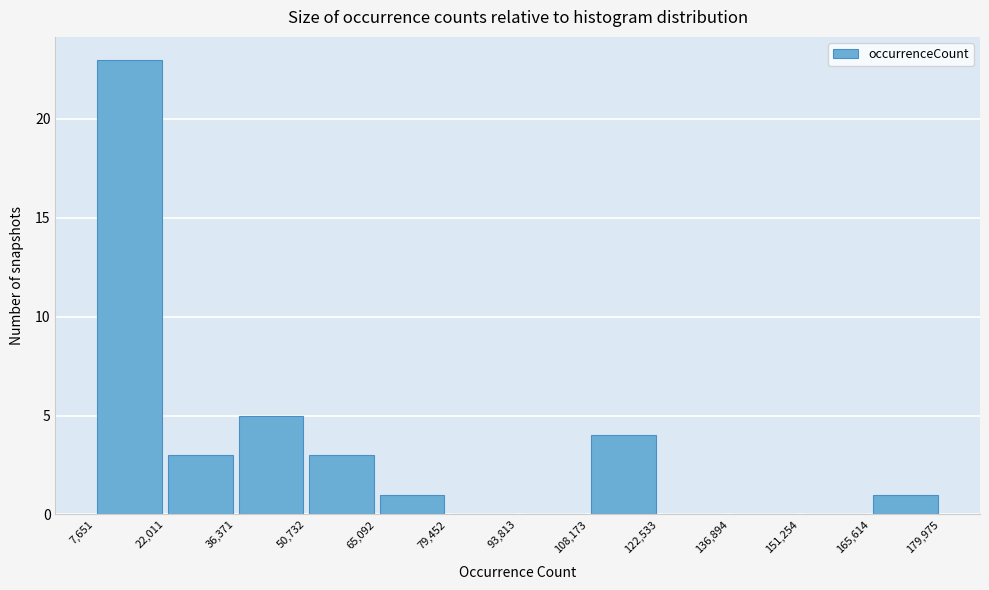

Over which range of the x-axis is the bar tallest?

7,651 to 22,011